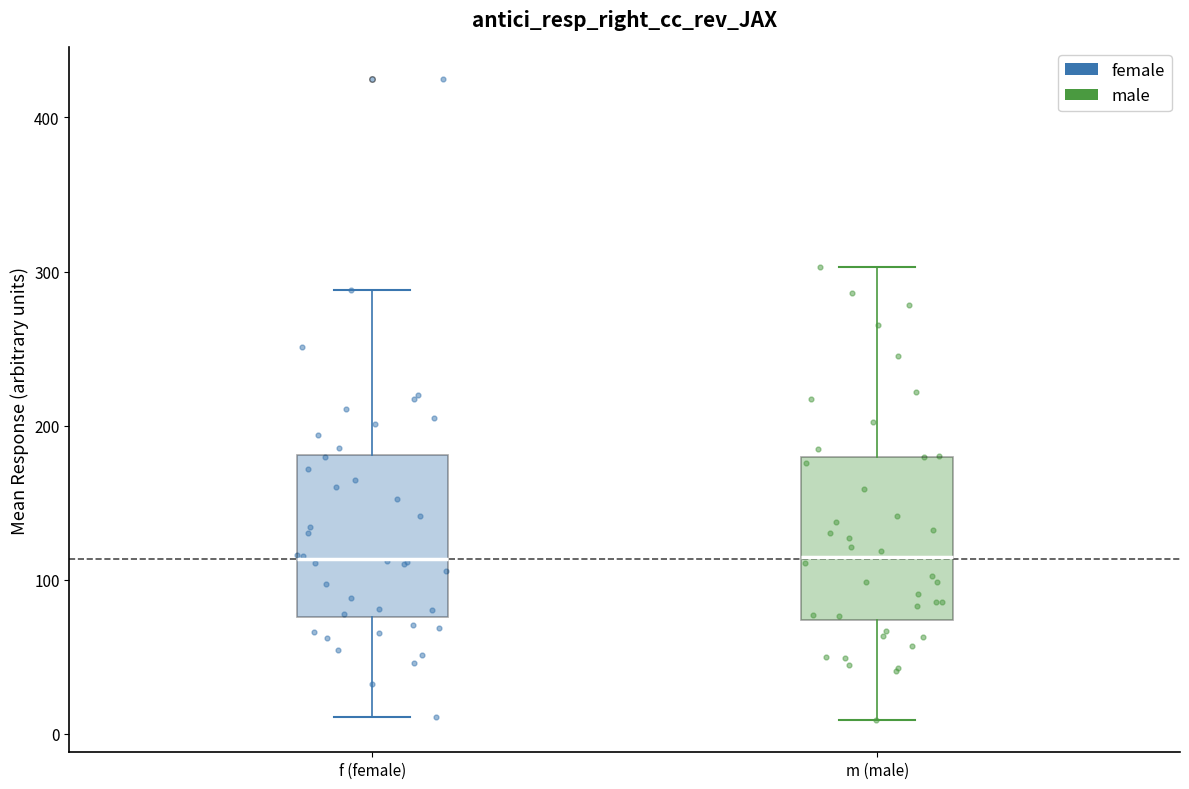

Reading left to right, transcribe this box plot: for each box, give where its median line is, the range the box spans, and where its two whiskers end, as read against the y-axis. The values are not printed on the chart, so give them approximately, as read against the axis.

f (female): median 110, box 80 to 180, whiskers 10 to 290
m (male): median 110, box 70 to 180, whiskers 10 to 300